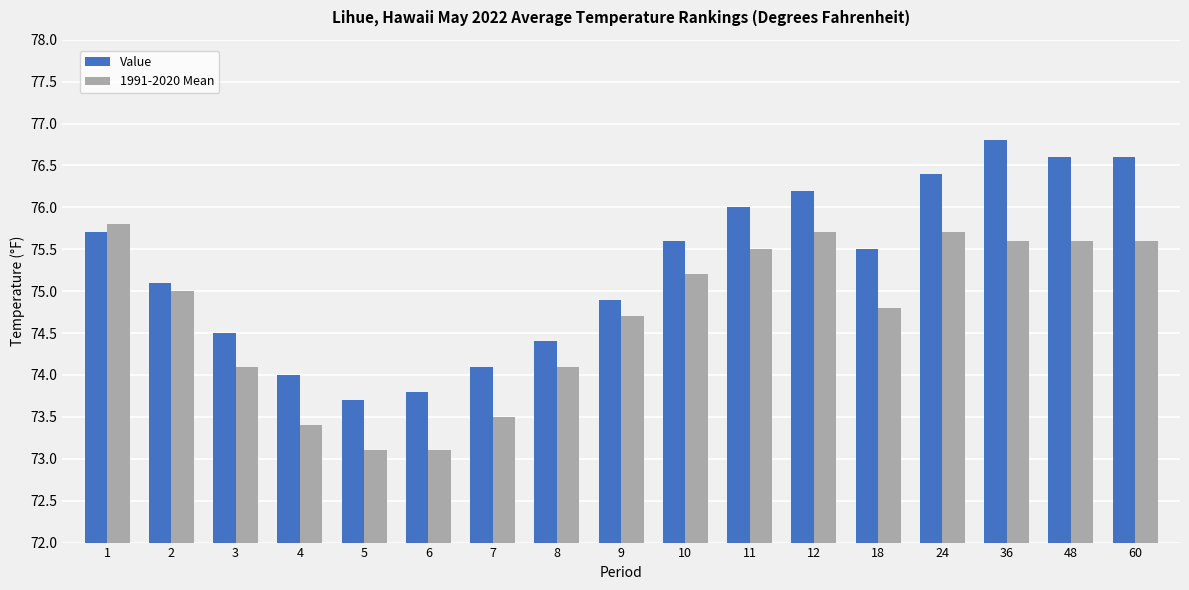

How many data points in Value are less than 75?

7